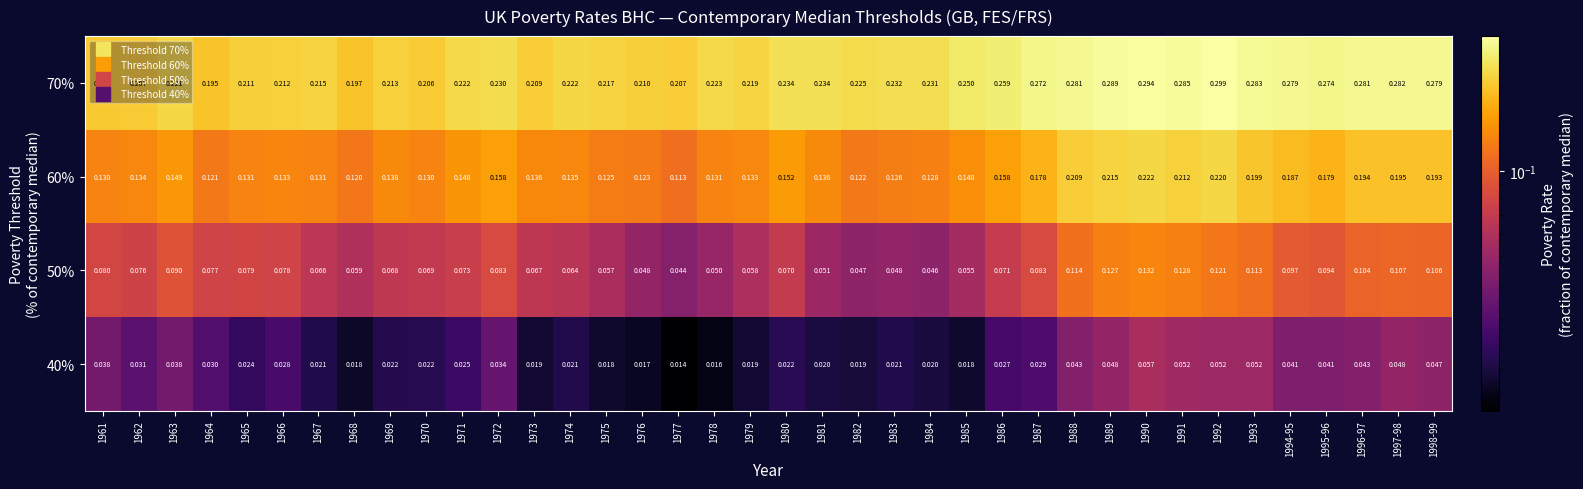

At which category does the chart reach its minimum across all series?

1977